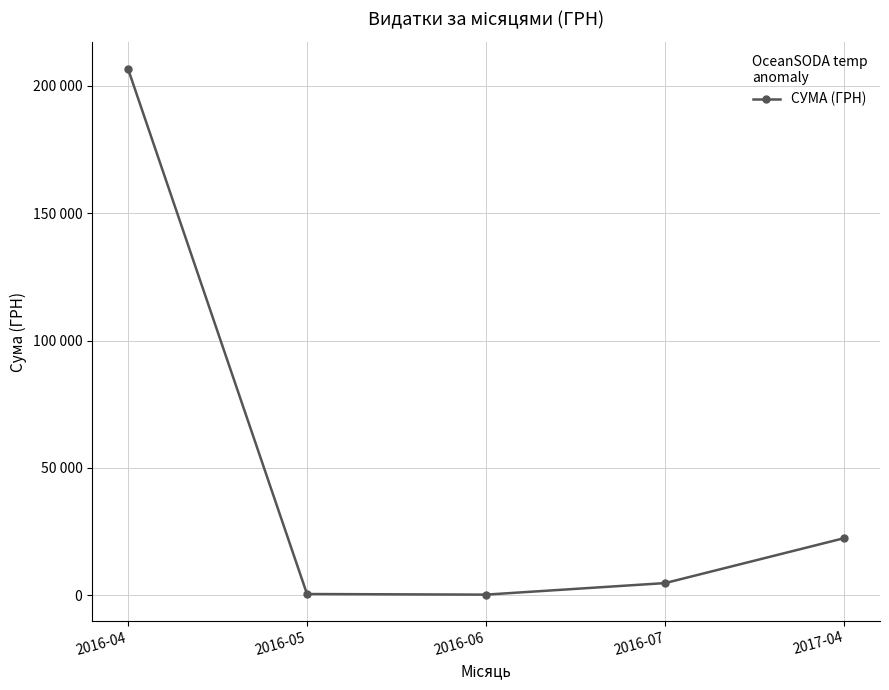

What is the greatest value displayed?

206823.7